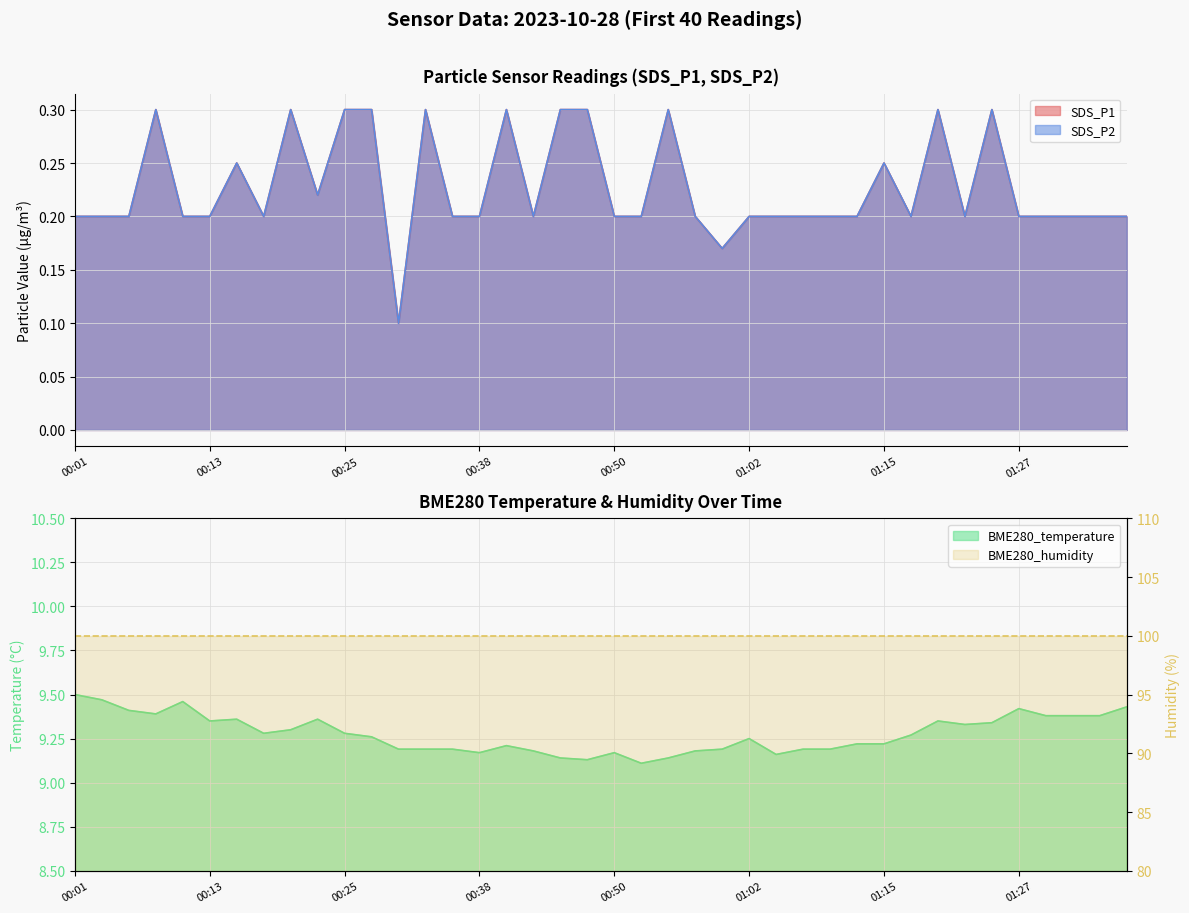

Is it true that BME280_temperature equals 9.3 at 00:20?

True